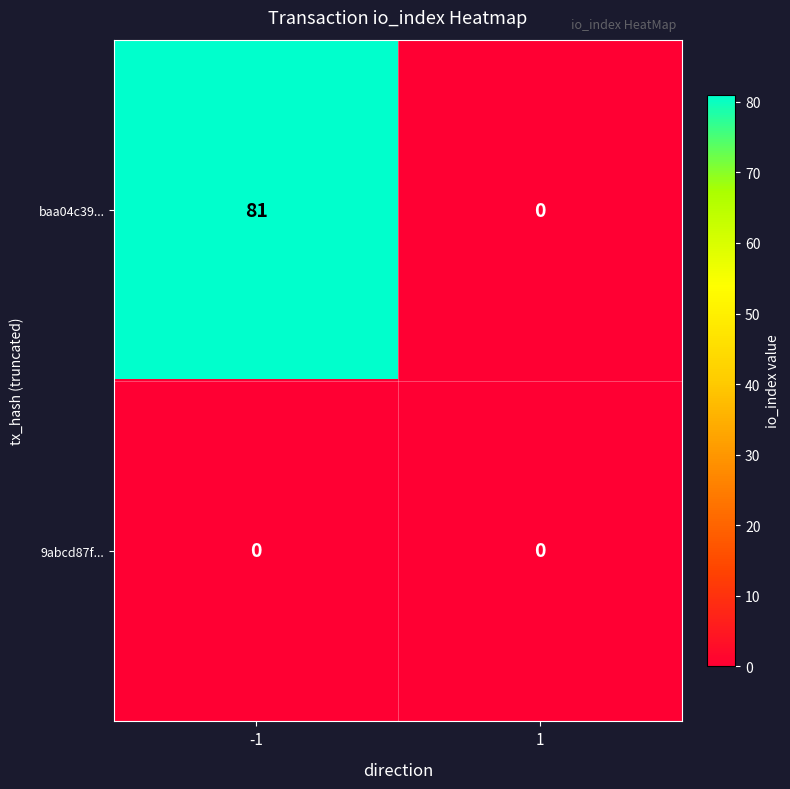

At which category is the sum across all series the highest?

-1